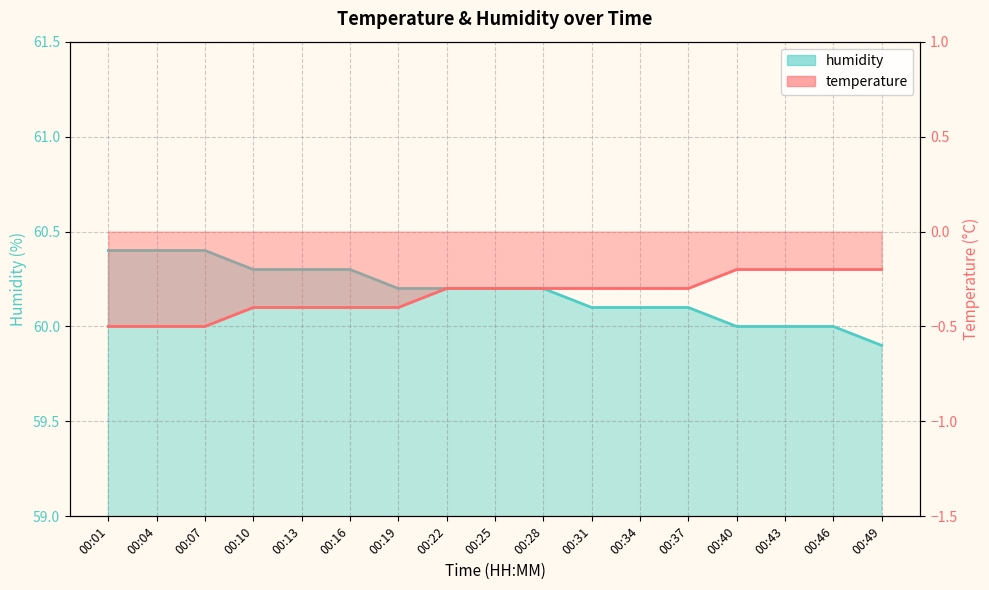

What is the total value across all series at 00:10?

59.9